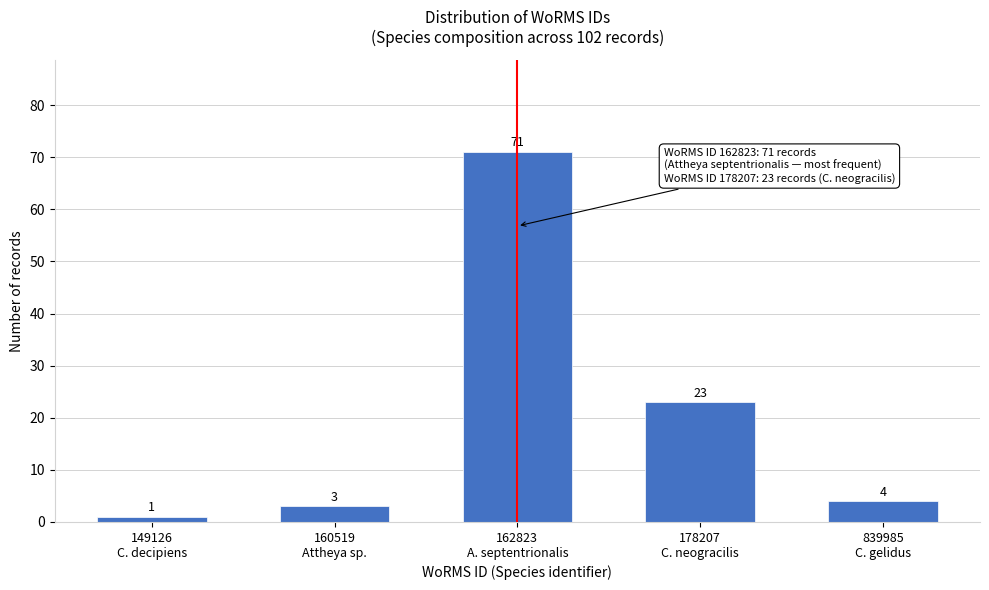

Reading left to right, what are all the values shown in this chart?

1	3	71	23	4